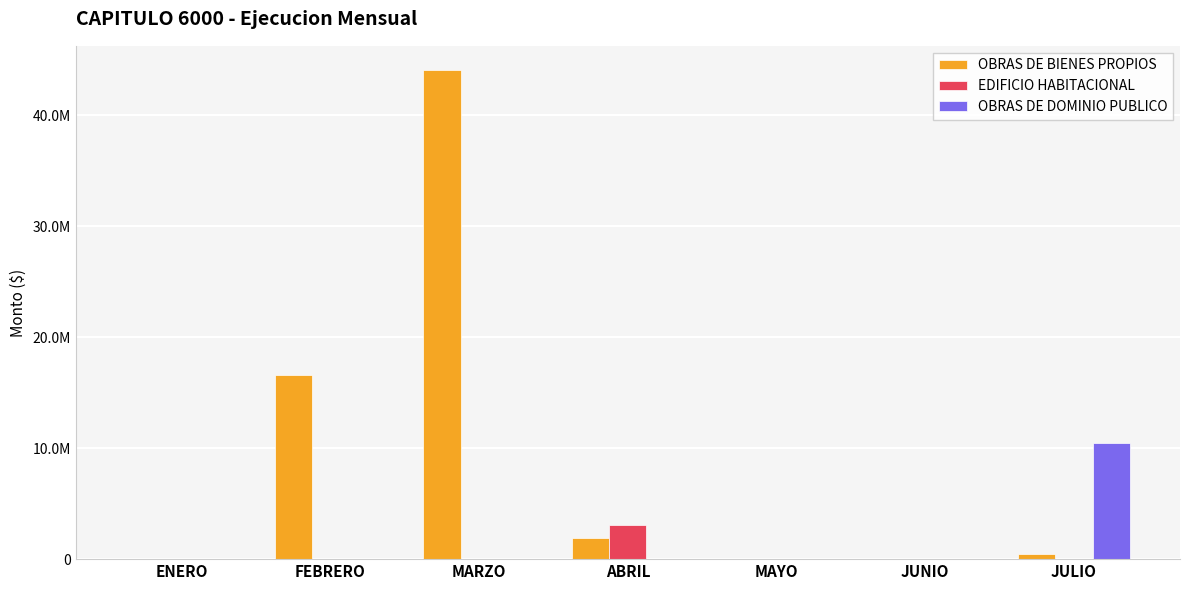

Reading left to right, transcribe all the data shown in this chart.

OBRAS DE BIENES PROPIOS: 0.0	16563710.9	44069037.6	1912321.8	0.0	0.0	491254.6
EDIFICIO HABITACIONAL: 0.0	0.0	0.0	3090619.9	0.0	0.0	0.0
OBRAS DE DOMINIO PUBLICO: 0.0	0.0	0.0	0.0	0.0	0.0	10493844.6